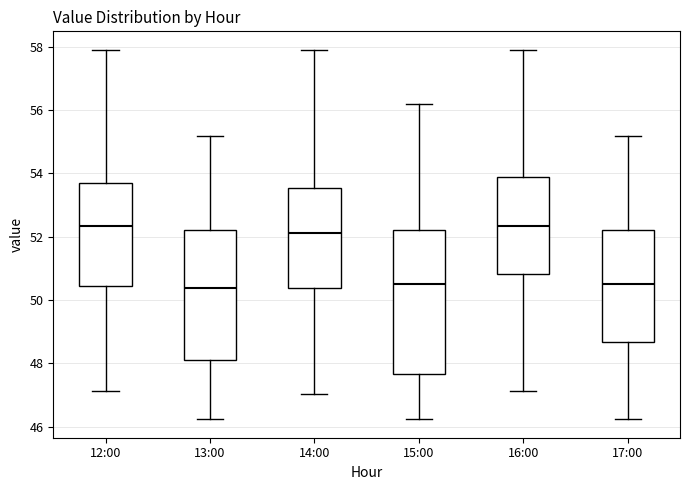

Reading left to right, transcribe this box plot: for each box, give where its median line is, the range the box spans, and where its two whiskers end, as read against the y-axis. The values are not printed on the chart, so give them approximately, as read against the axis.

12:00: median 52.4, box 50.4 to 53.8, whiskers 47.2 to 58.0
13:00: median 50.4, box 48.2 to 52.2, whiskers 46.2 to 55.2
14:00: median 52.2, box 50.4 to 53.6, whiskers 47.0 to 58.0
15:00: median 50.6, box 47.6 to 52.2, whiskers 46.2 to 56.2
16:00: median 52.4, box 50.8 to 53.8, whiskers 47.2 to 58.0
17:00: median 50.6, box 48.6 to 52.2, whiskers 46.2 to 55.2